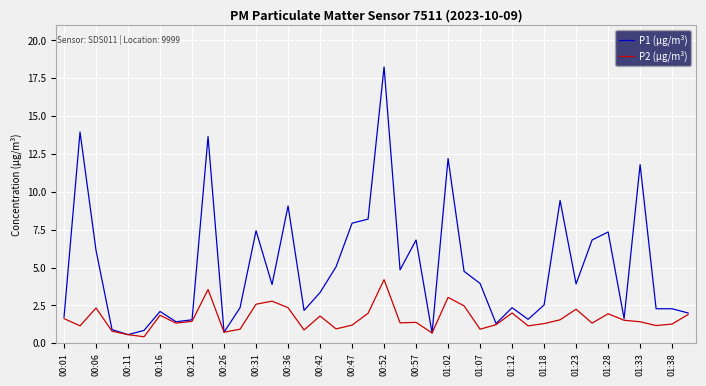

How many categories are shown in the chart?

40